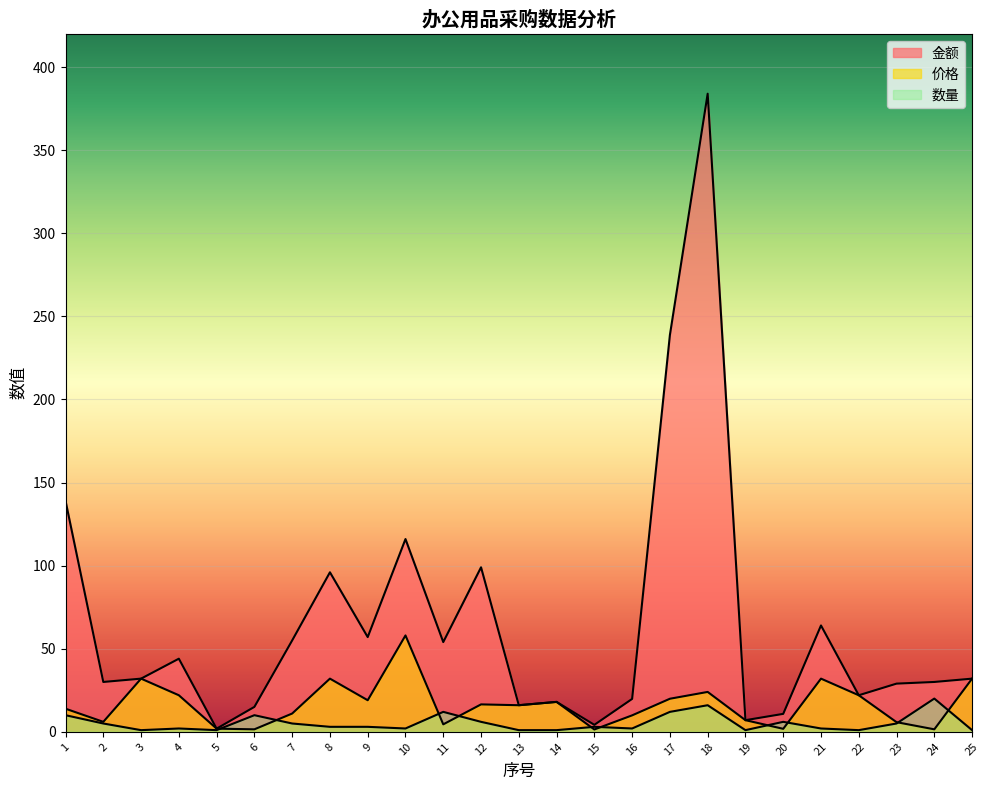

How many values in the 价格 series are below 16?

12